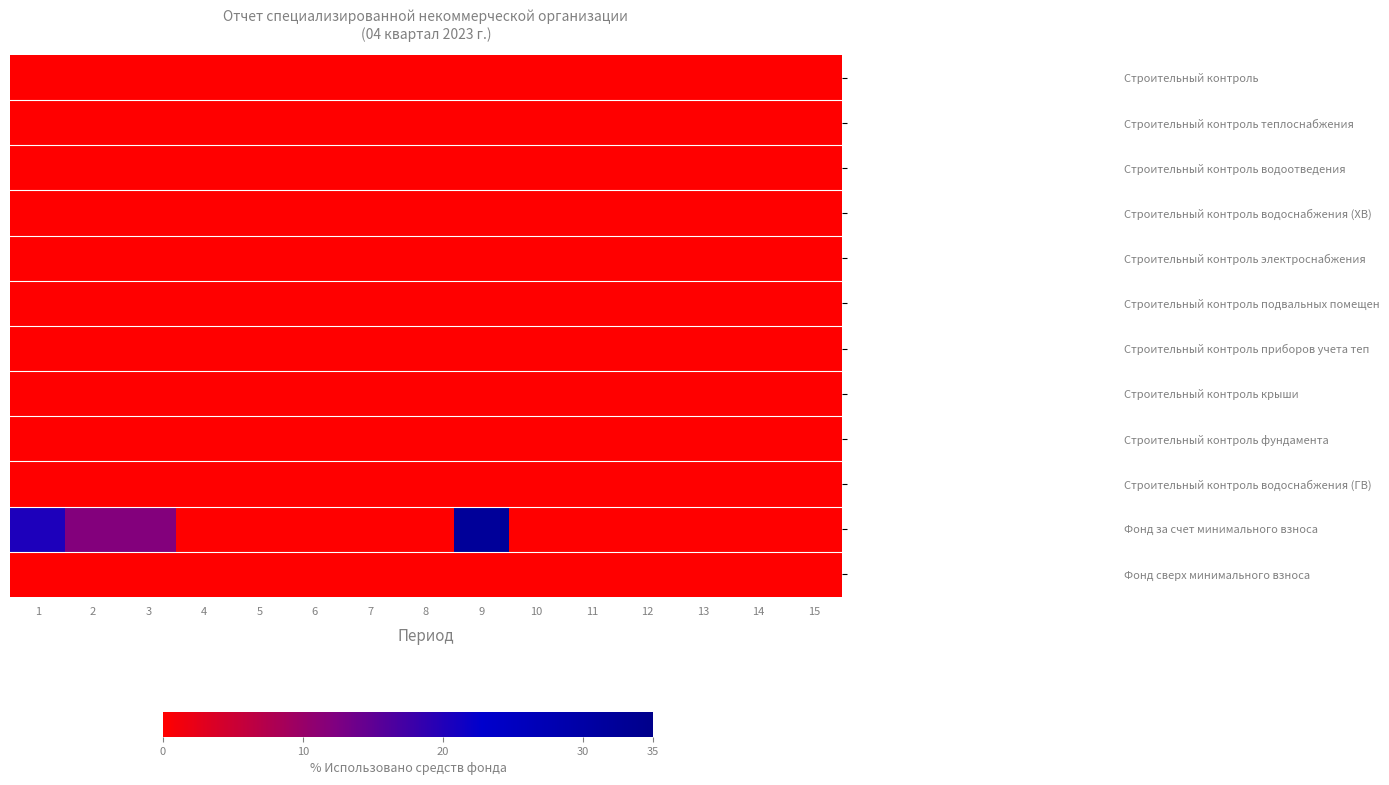

List the series in order of their peak value, highest first.

Фонд за счет минимального взноса, Строительный контроль, Строительный контроль теплоснабжения, Строительный контроль водоотведения, Строительный контроль водоснабжения (ХВ), Строительный контроль электроснабжения, Строительный контроль подвальных помещен, Строительный контроль приборов учета теп, Строительный контроль крыши, Строительный контроль фундамента, Строительный контроль водоснабжения (ГВ), Фонд сверх минимального взноса